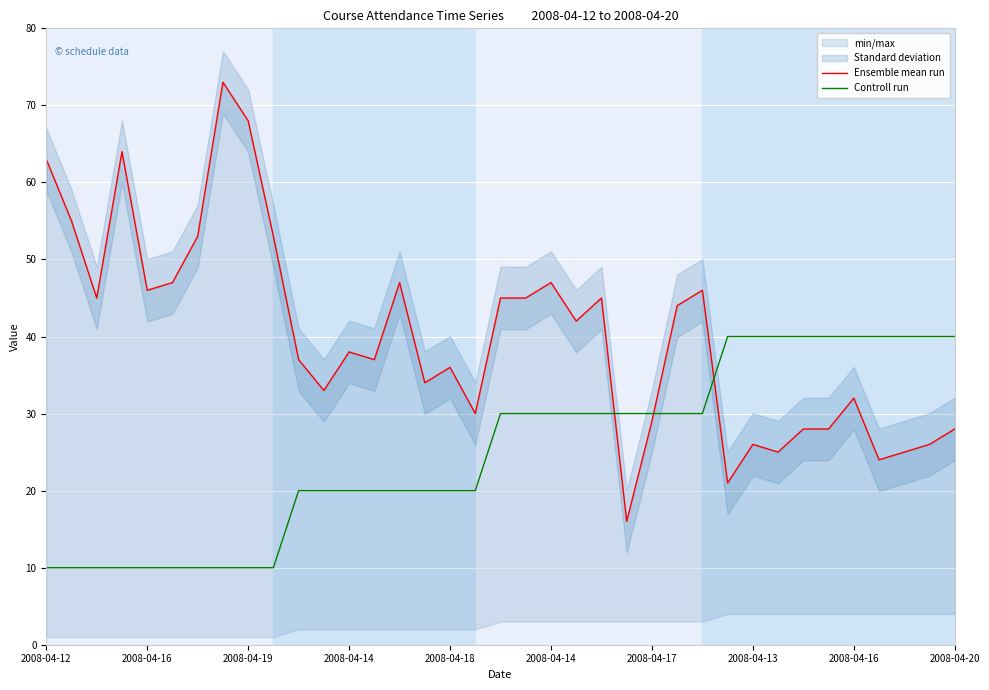

In Ensemble mean run, how many points are higher than both neighbors (excluding endpoints)?

10